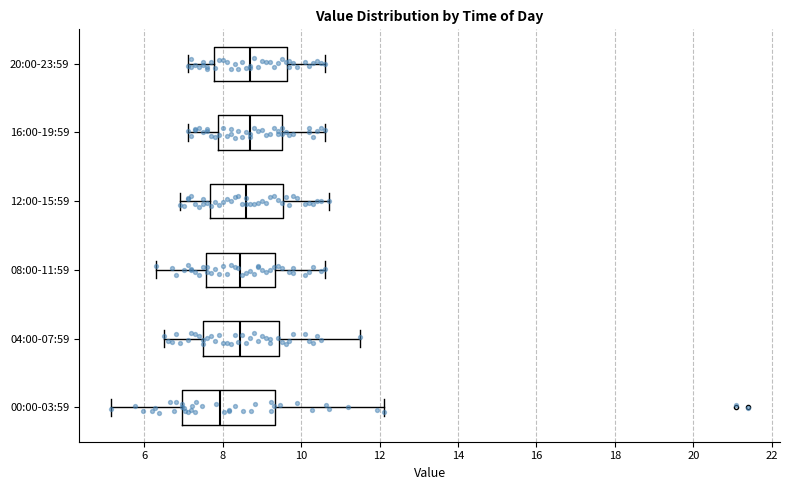

Which box is the widest, from its left edge to its right edge?

00:00-03:59